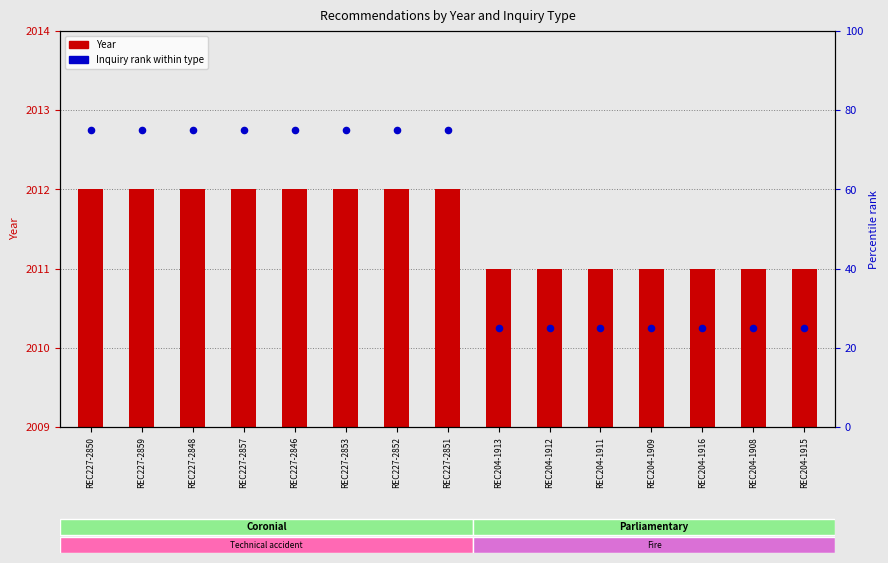

At which category is the sum across all series the highest?

REC227-2850